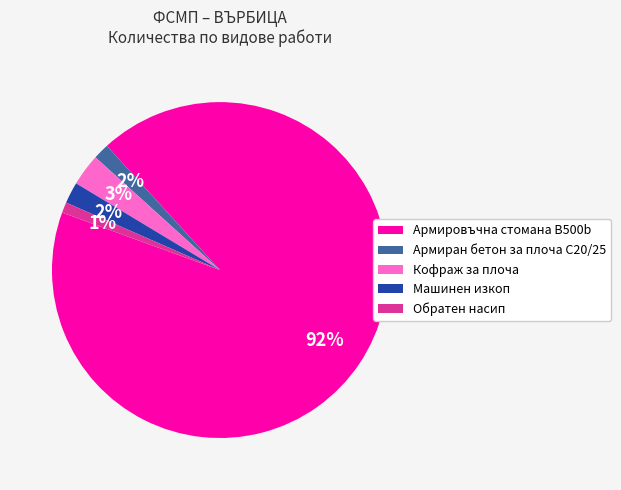

To the nearest percent, what percentage of the pie is Машинен изкоп?

2%